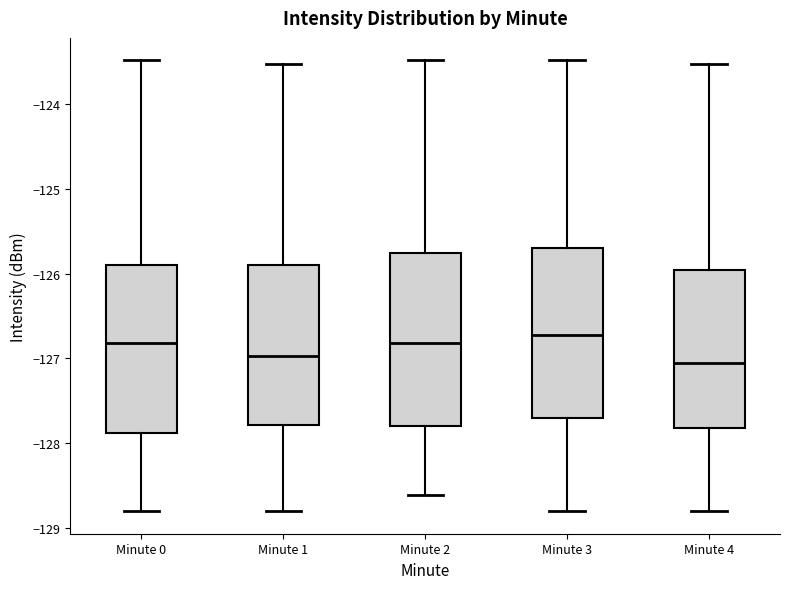

Reading left to right, read every box against the y-axis: the position of its median line, the range the box covers, and the ends of its whiskers. The values are not printed on the chart, so give them approximately, as read against the axis.

Minute 0: median -126.8, box -127.9 to -125.9, whiskers -128.8 to -123.5
Minute 1: median -127.0, box -127.8 to -125.9, whiskers -128.8 to -123.5
Minute 2: median -126.8, box -127.8 to -125.8, whiskers -128.6 to -123.5
Minute 3: median -126.7, box -127.7 to -125.7, whiskers -128.8 to -123.5
Minute 4: median -127.1, box -127.8 to -126.0, whiskers -128.8 to -123.5